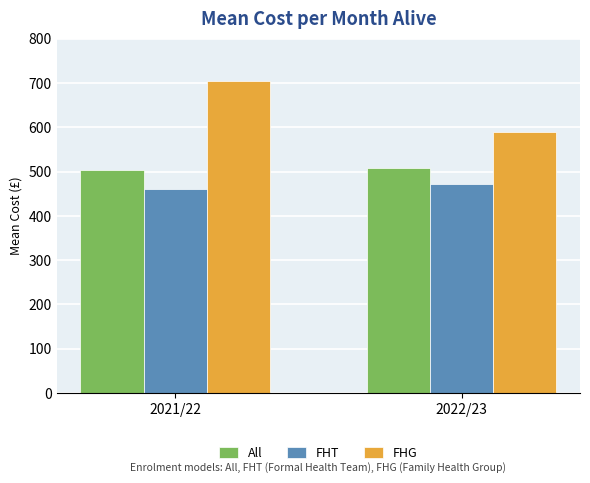

Reading left to right, extract all data points from this chart.

All: 502.5	507.4
FHT: 459.9	471.0
FHG: 704.0	588.7